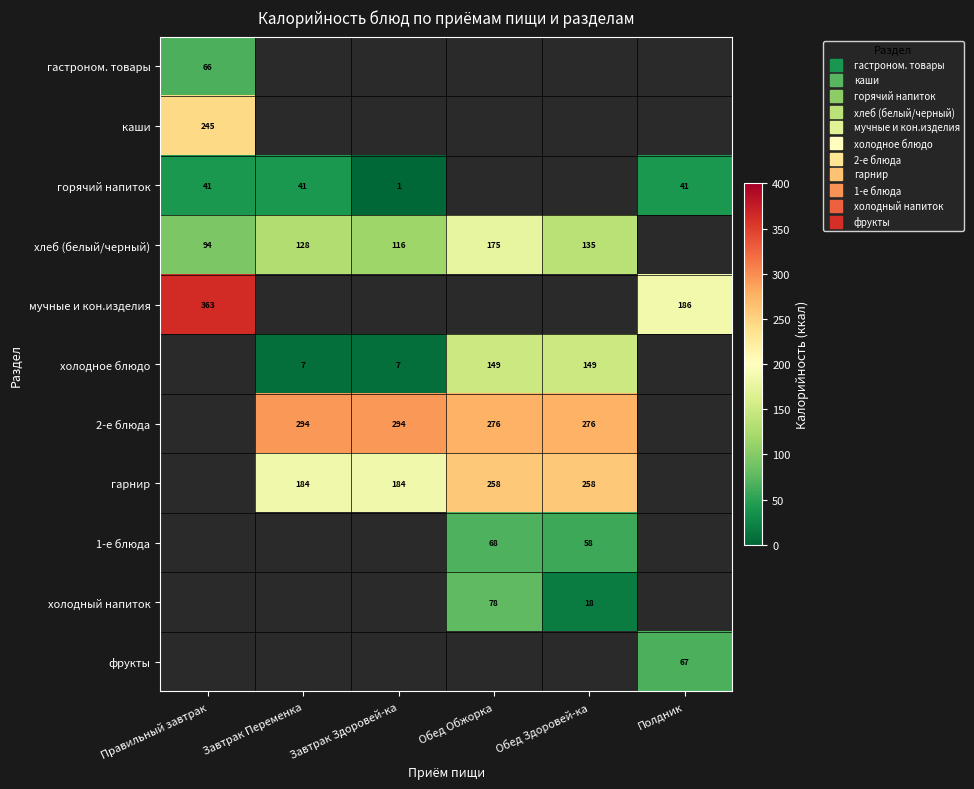

How many distinct data groups are displayed?

11